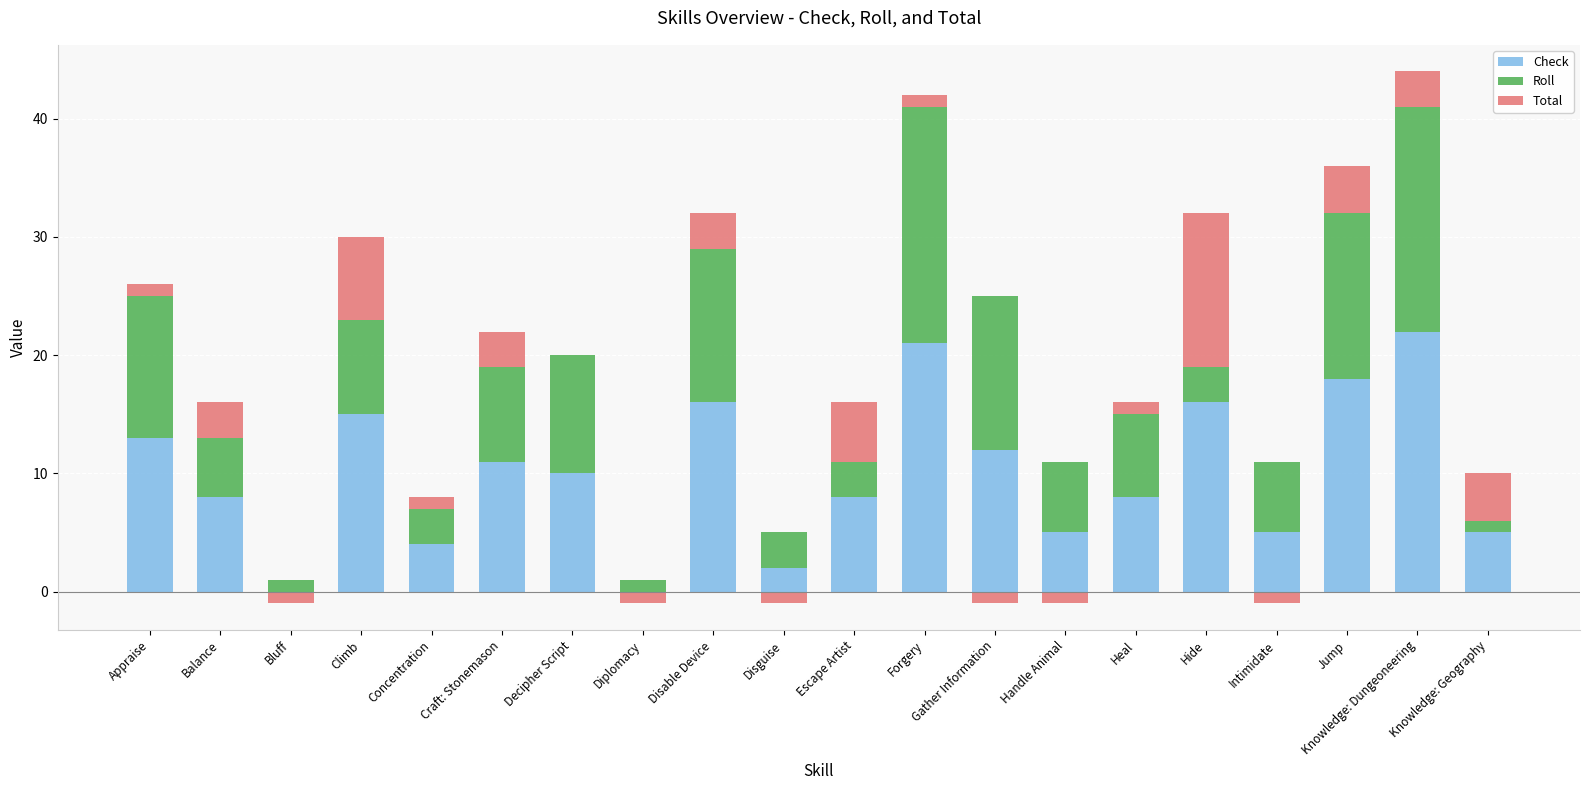

Which label corresponds to the largest value in the chart?

Knowledge: Dungeoneering